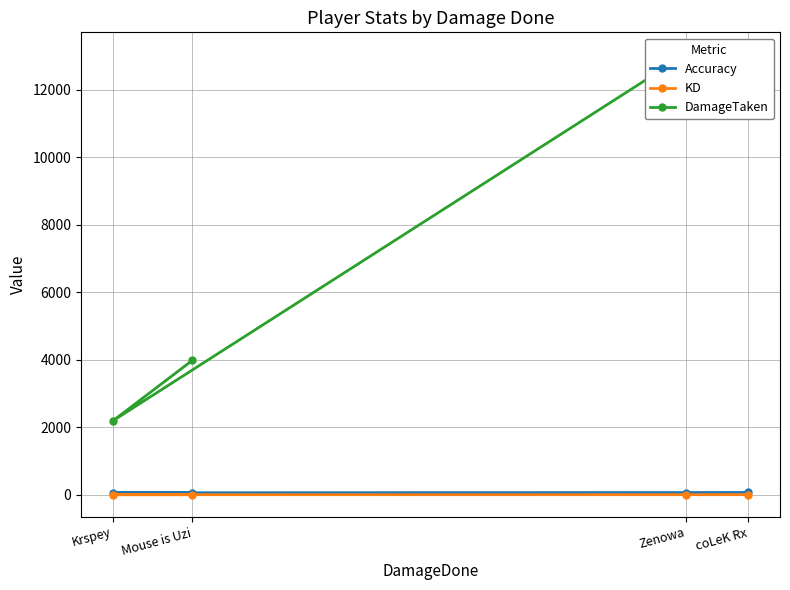

How many data points in DamageTaken are above 11476?

1